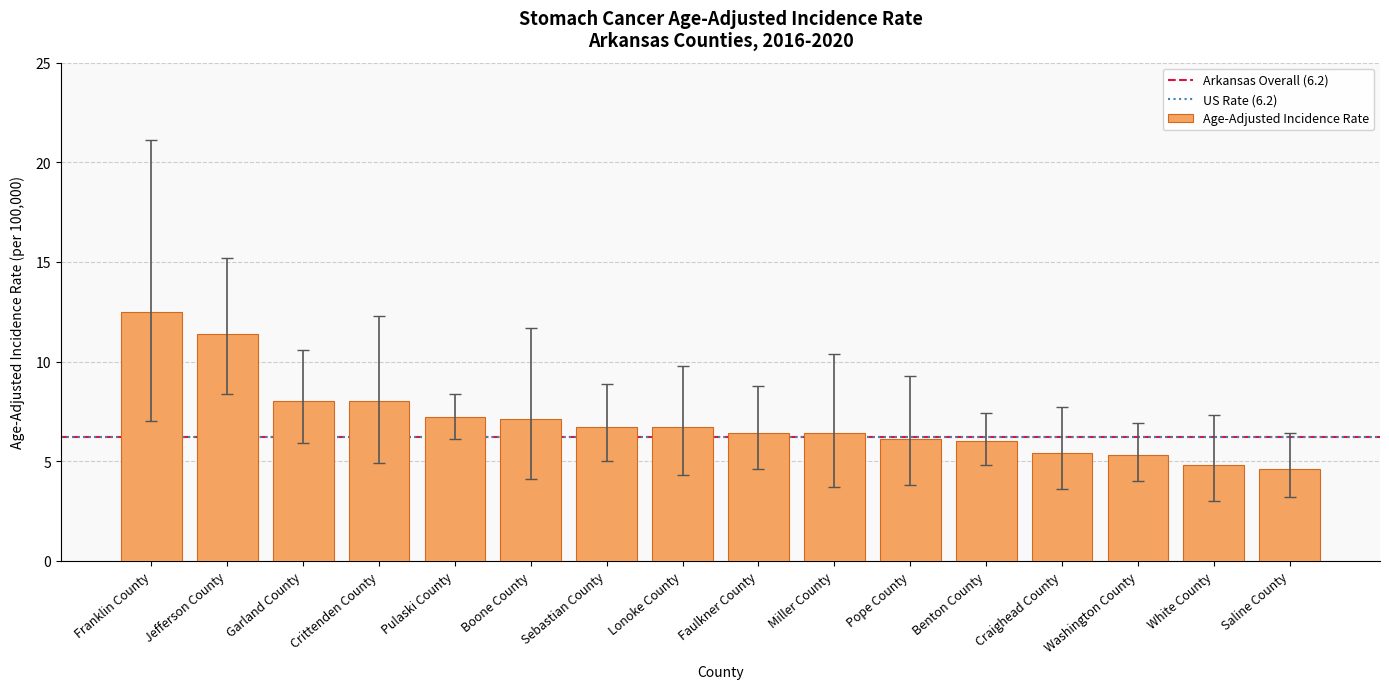

Does the chart contain stacked bars?

No